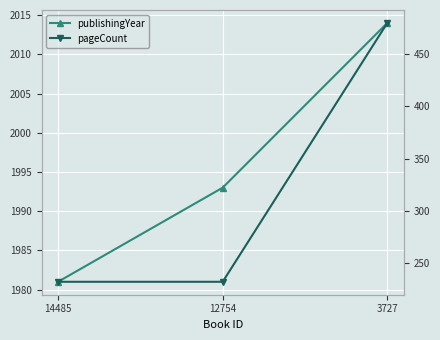

Between 12754 and 3727, which is larger?

3727